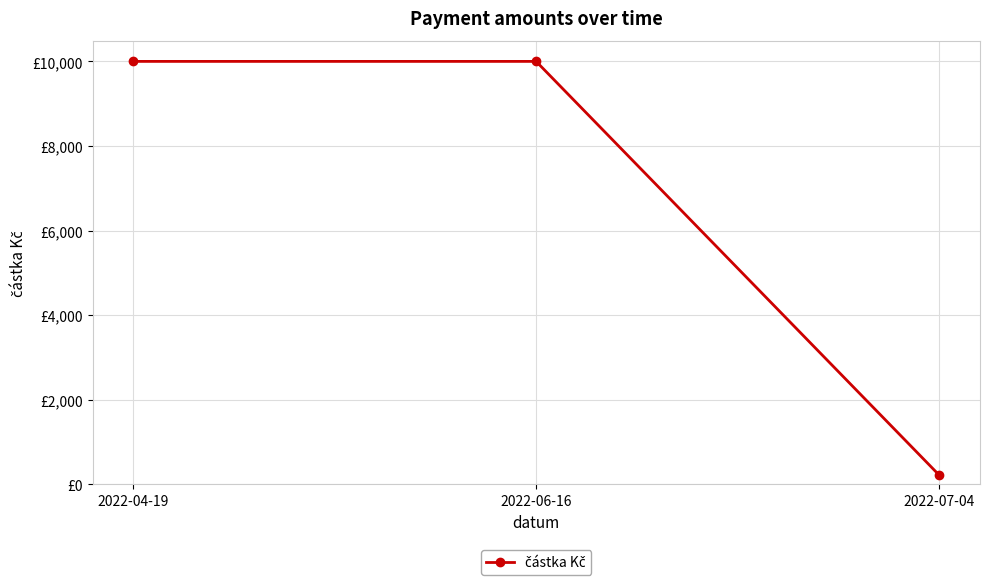

Is it true that the value at 2022-06-16 is 6874?

False